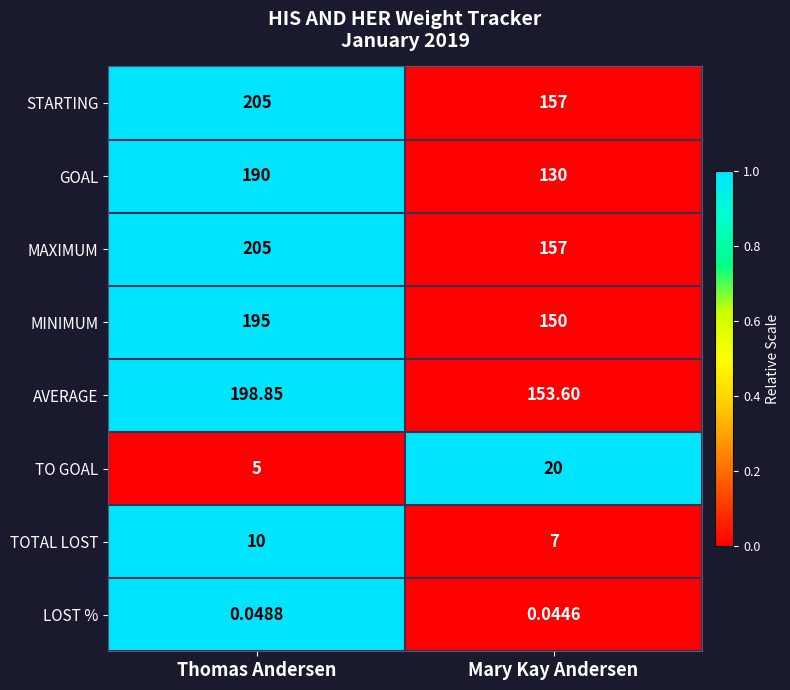

Which series has the widest spread of values?

GOAL